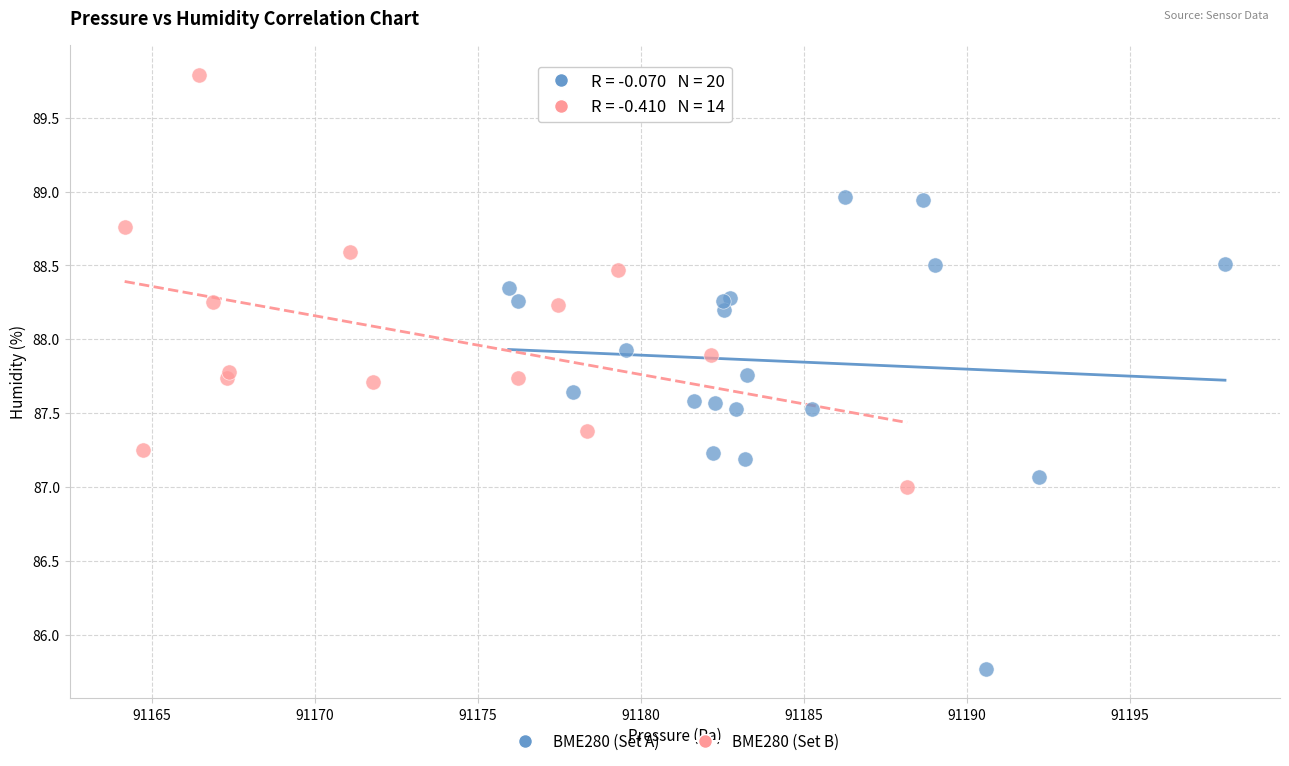

Which series has the largest Y range (max minus min)?

BME280 (Set A)